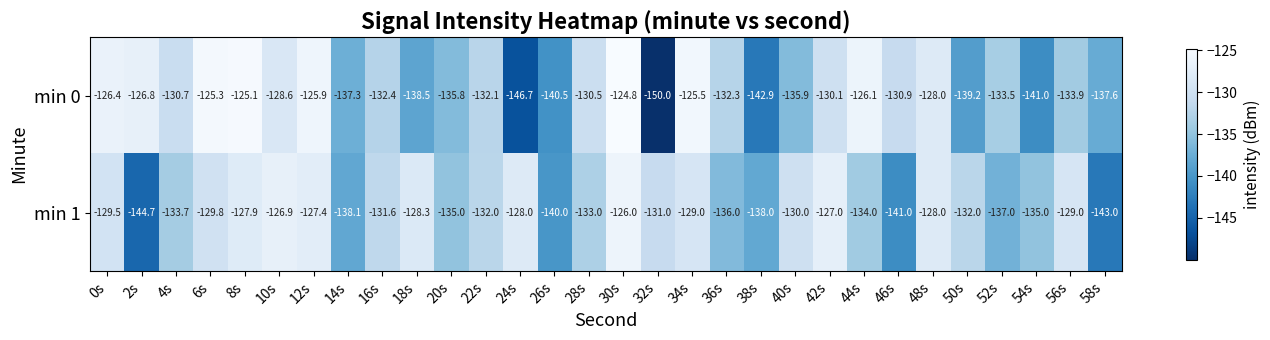

What is the difference between the min 0 values at 8s and 18s?

13.4